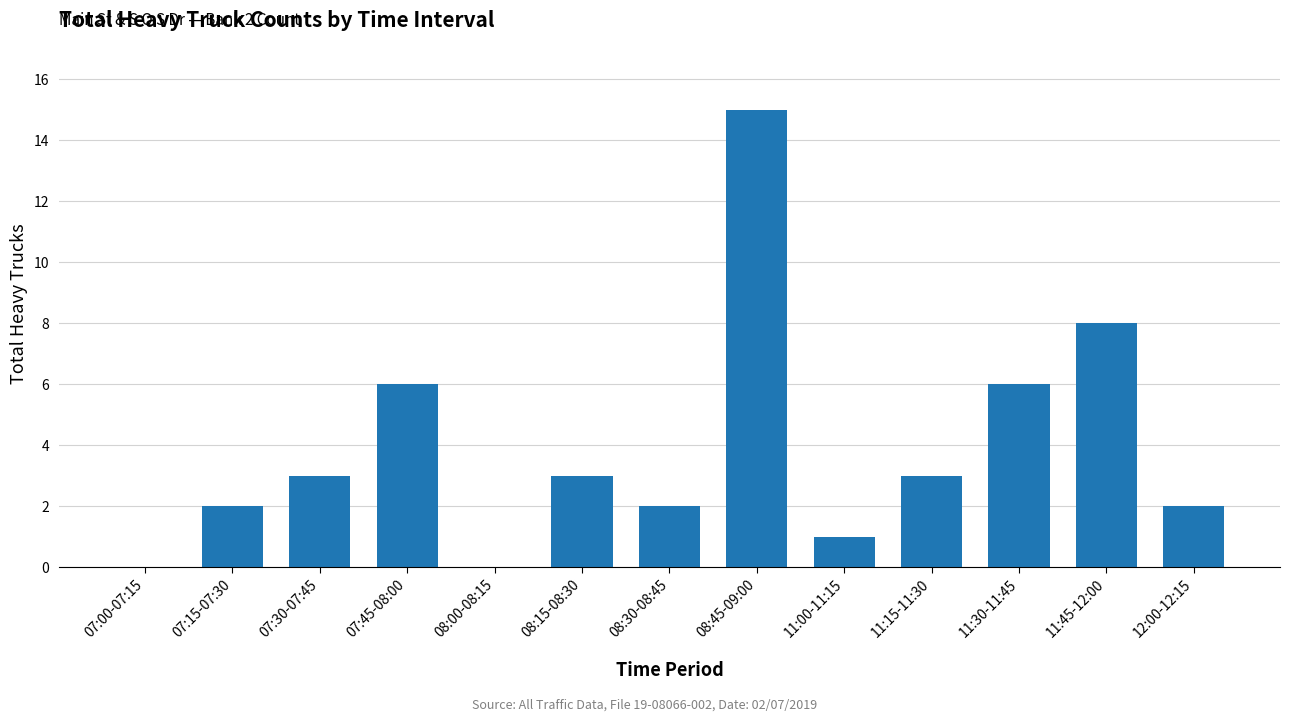

The value at 11:00-11:15 is 1. True or false?

True